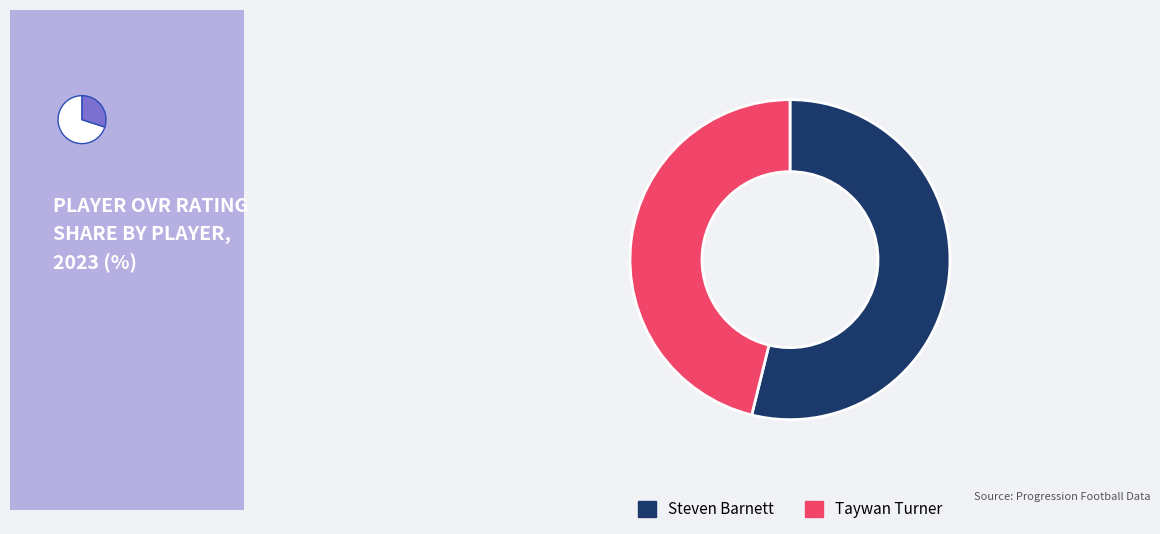

To the nearest percent, what portion does Taywan Turner represent?

46%